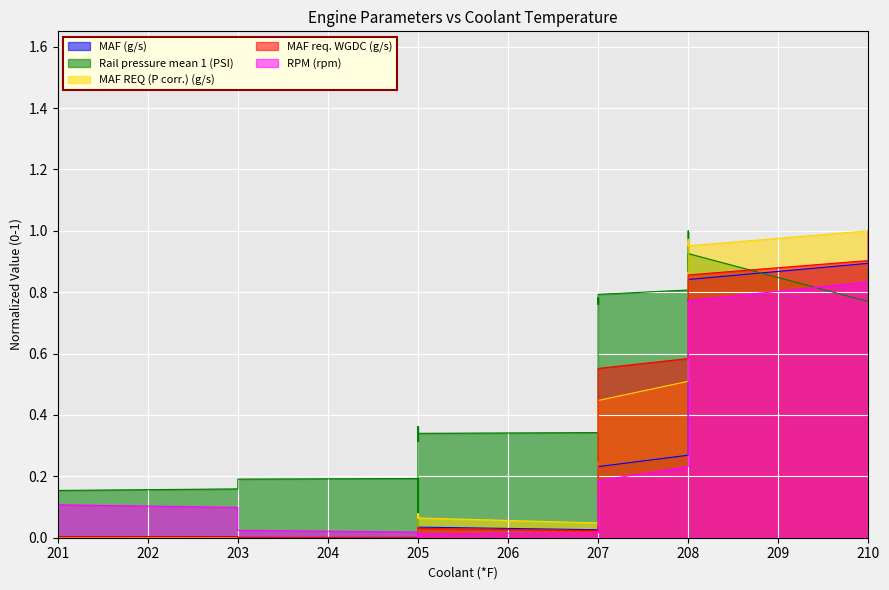

Which category has the lowest value in the RPM (rpm) series?

205